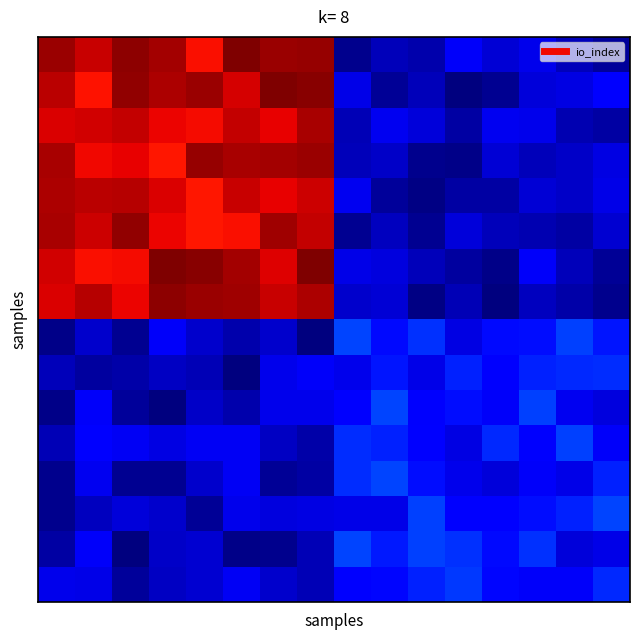

What is the greatest value displayed?

24.9